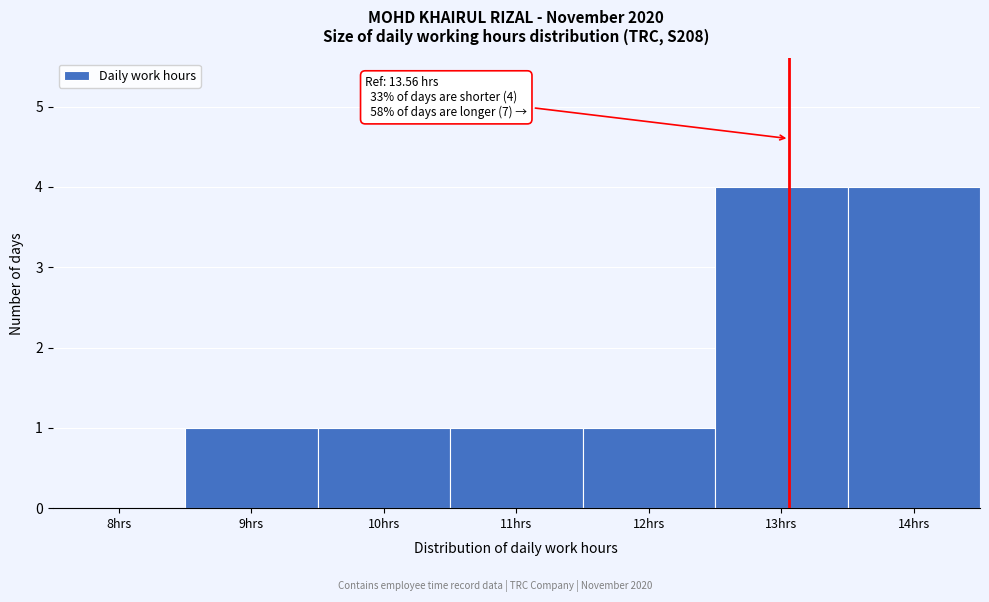

Reading right to left, extract all data points from this chart.

14hrs=4	13hrs=4	12hrs=1	11hrs=1	10hrs=1	9hrs=1	8hrs=0